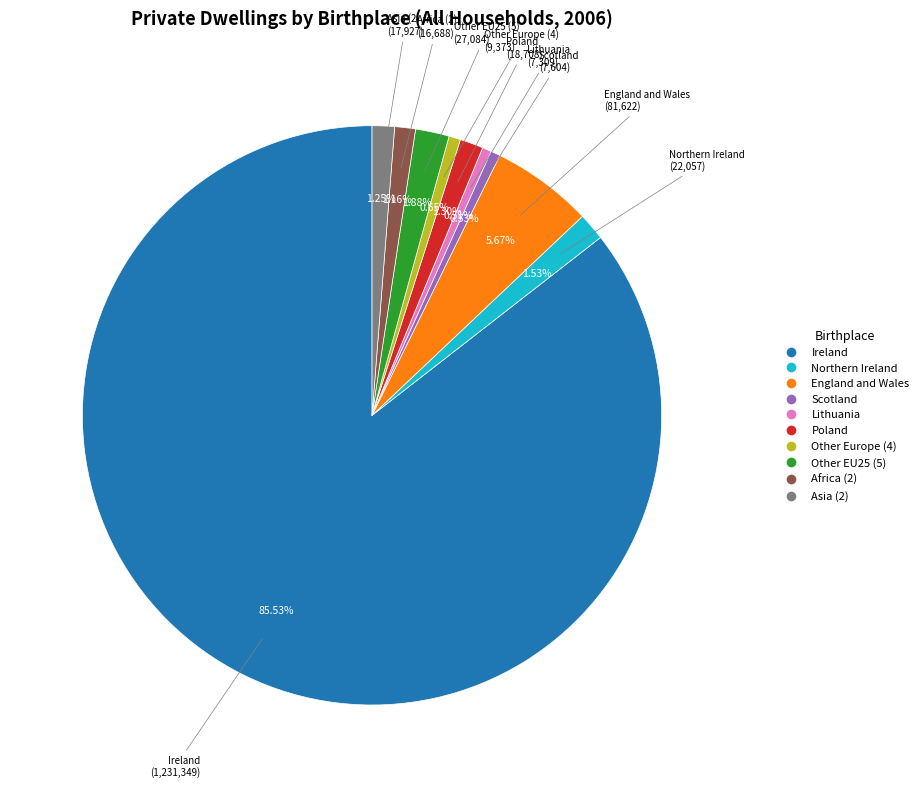

Is the sum of Ireland and England and Wales greater than half?

Yes